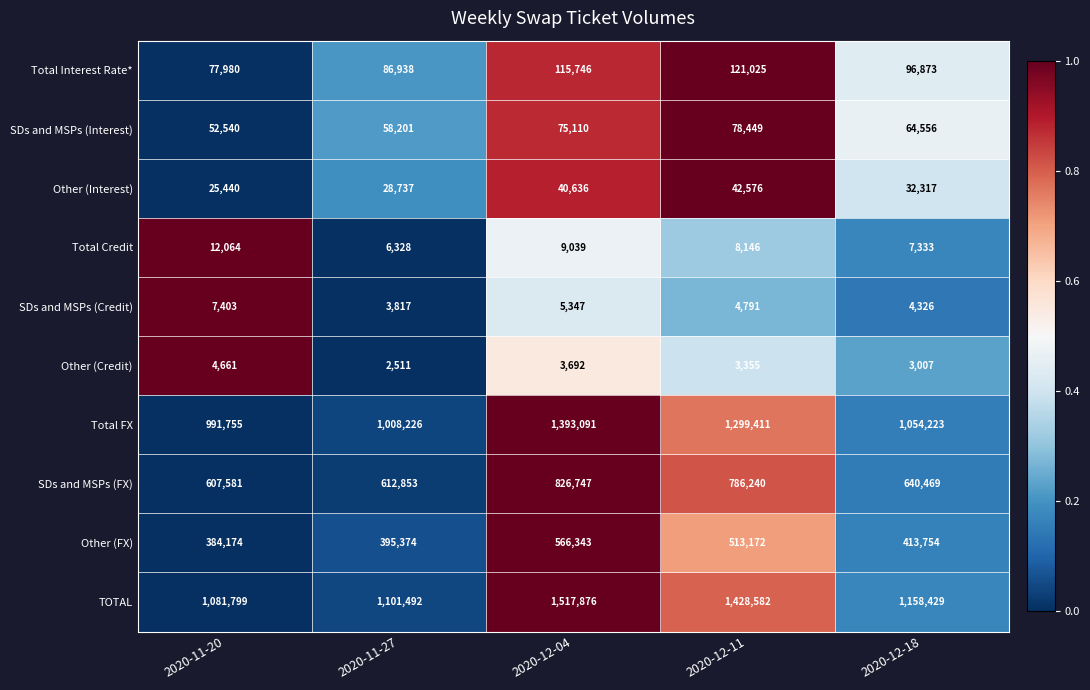

At how many categories does at least one series exceed 563186?

5